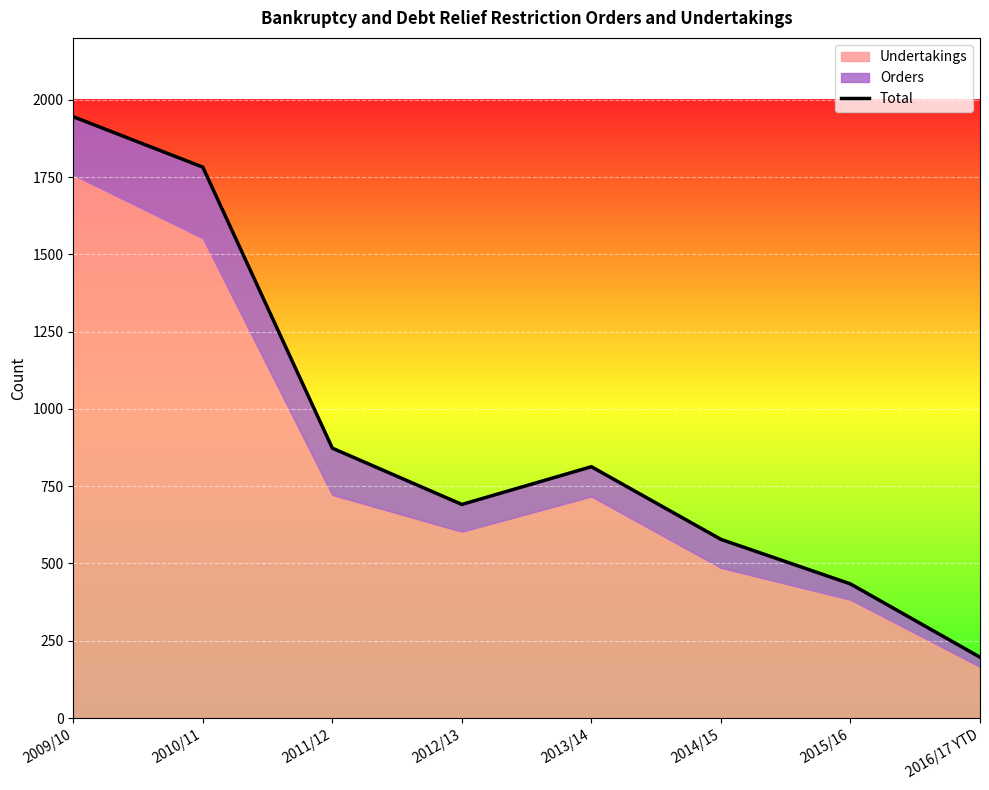

What is the maximum value shown in the chart?

1945